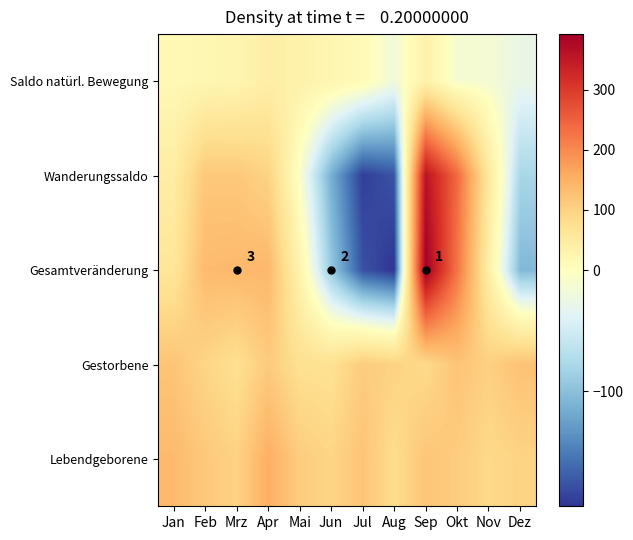

Rank the categories by Gestorbene value from lowest to highest.

Jun, Mrz, Mai, Sep, Feb, Aug, Nov, Jul, Apr, Jan, Okt, Dez